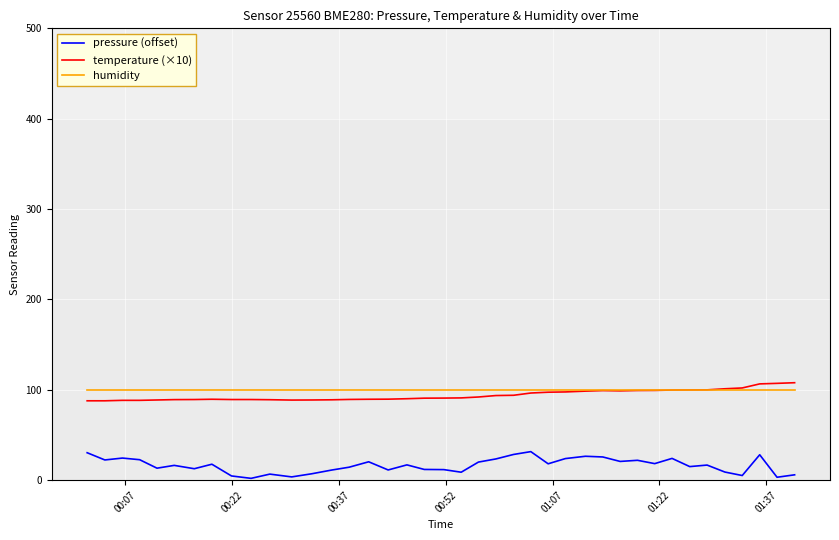

Is this an area chart (filled region under the line)?

No